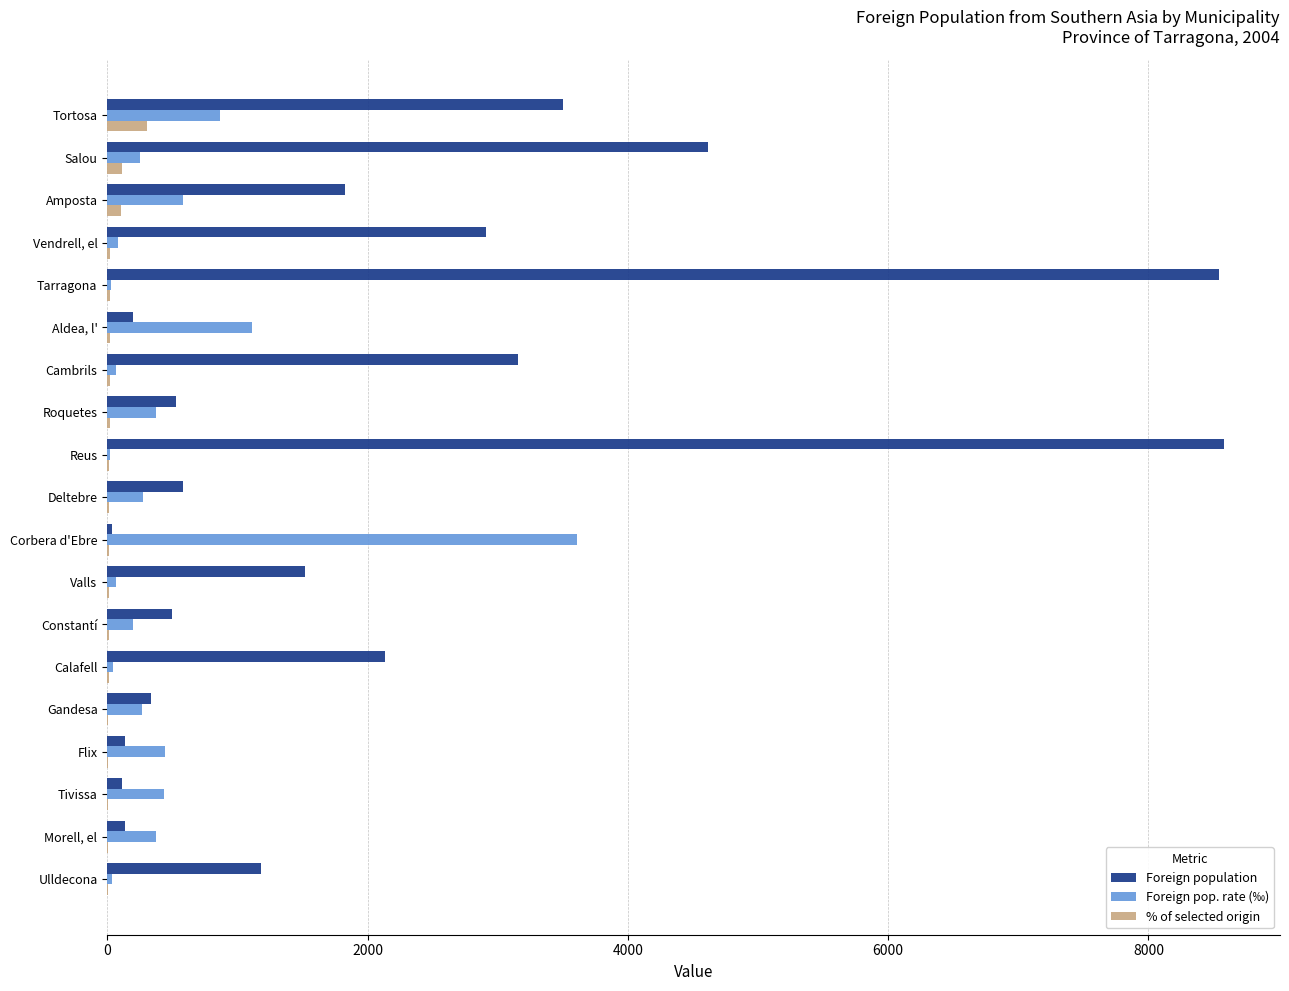

Which series has the largest total across all categories?

Foreign population